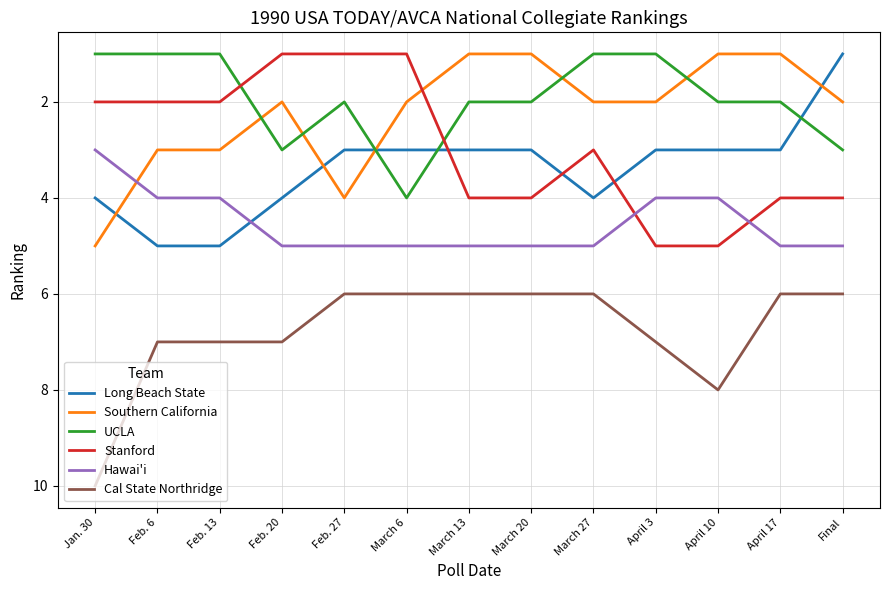

What is the spread (max minus min) of values at April 17?

5